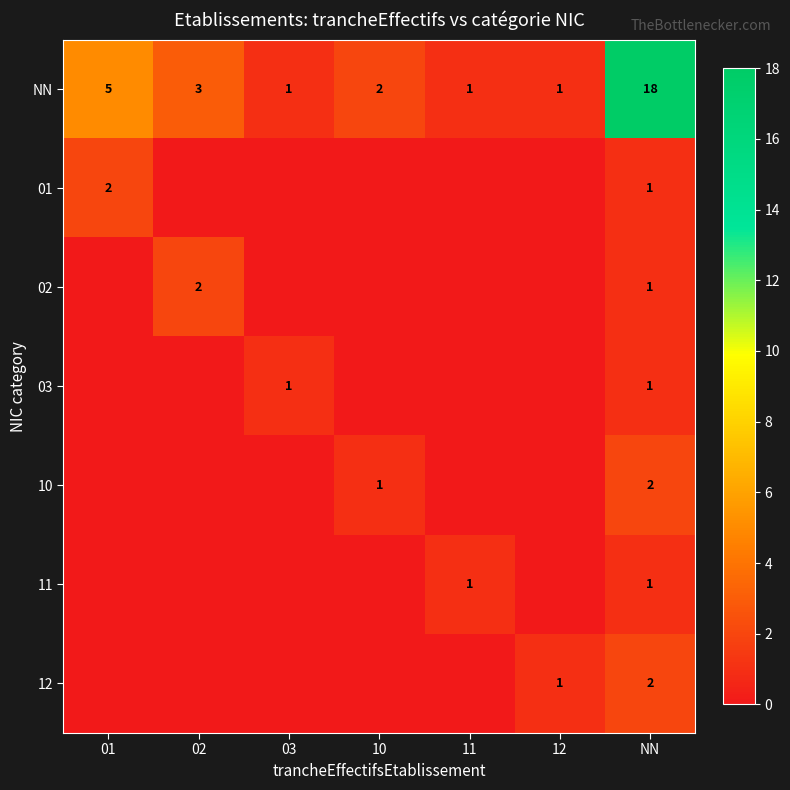

True or false: 12 has a value of 1 at 12.

True